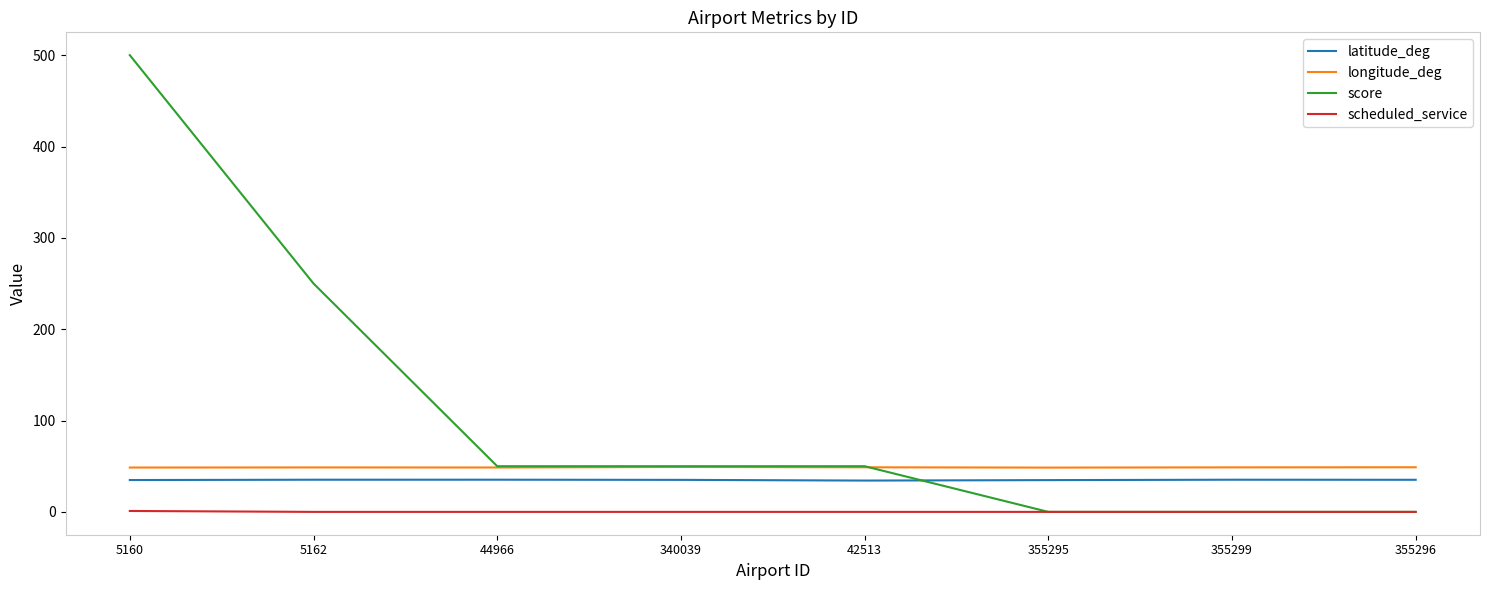

Rank the series by their maximum value, from lowest to highest.

scheduled_service, latitude_deg, longitude_deg, score